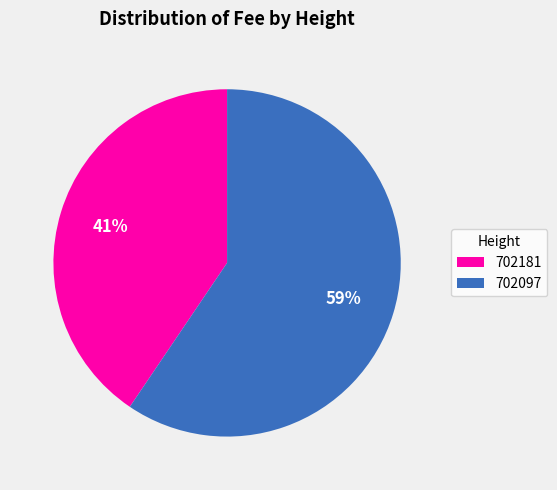

What is the largest slice in the pie chart?

702097